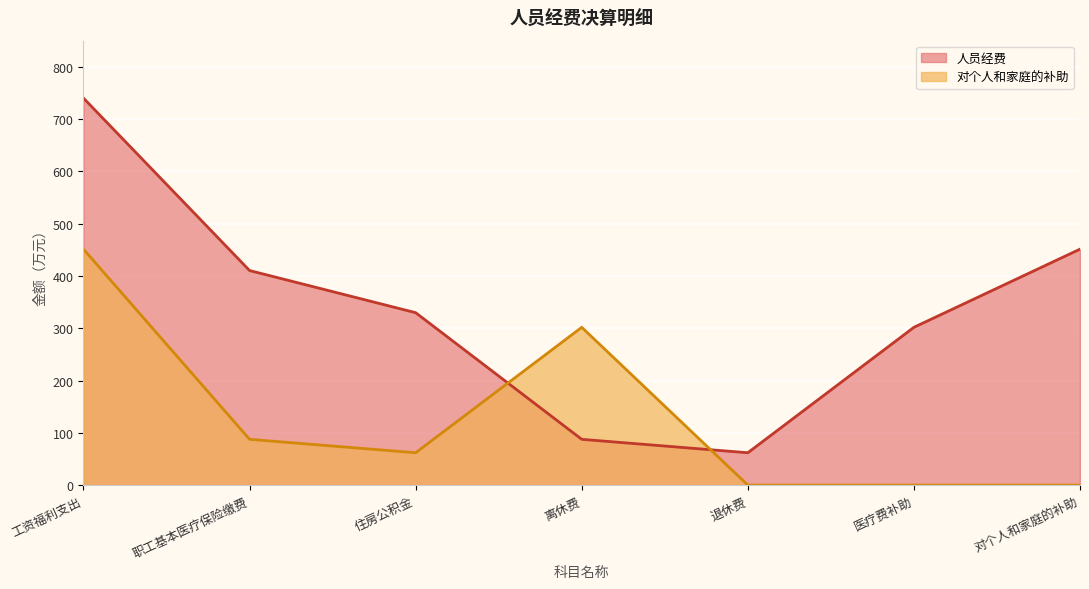

Which series has the widest spread of values?

人员经费